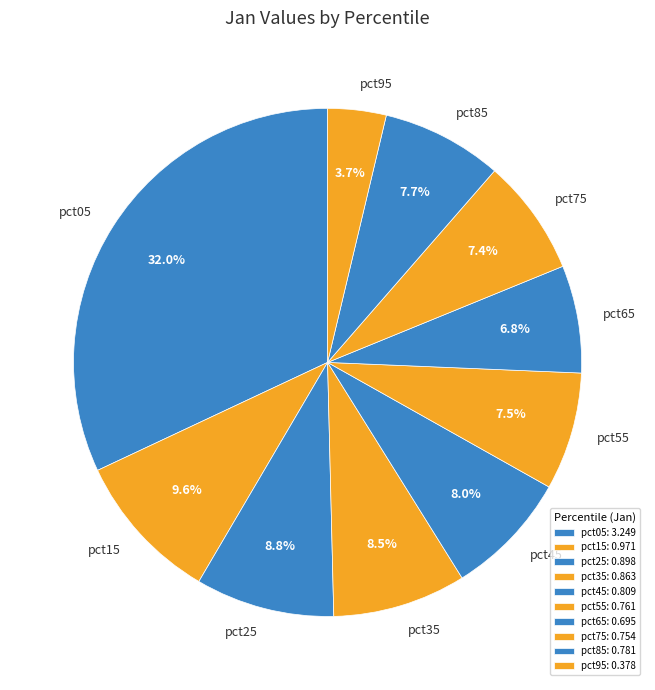

What percentage do pct45 and pct25 together represent?

16.8%